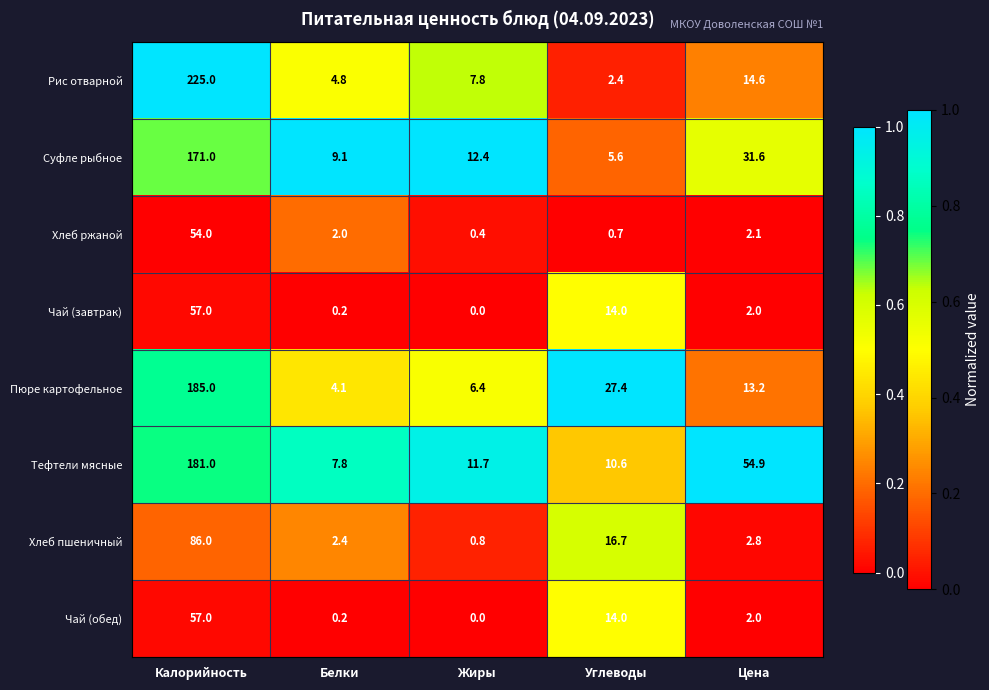

At which label does Суфле рыбное first exceed 12?

Калорийность